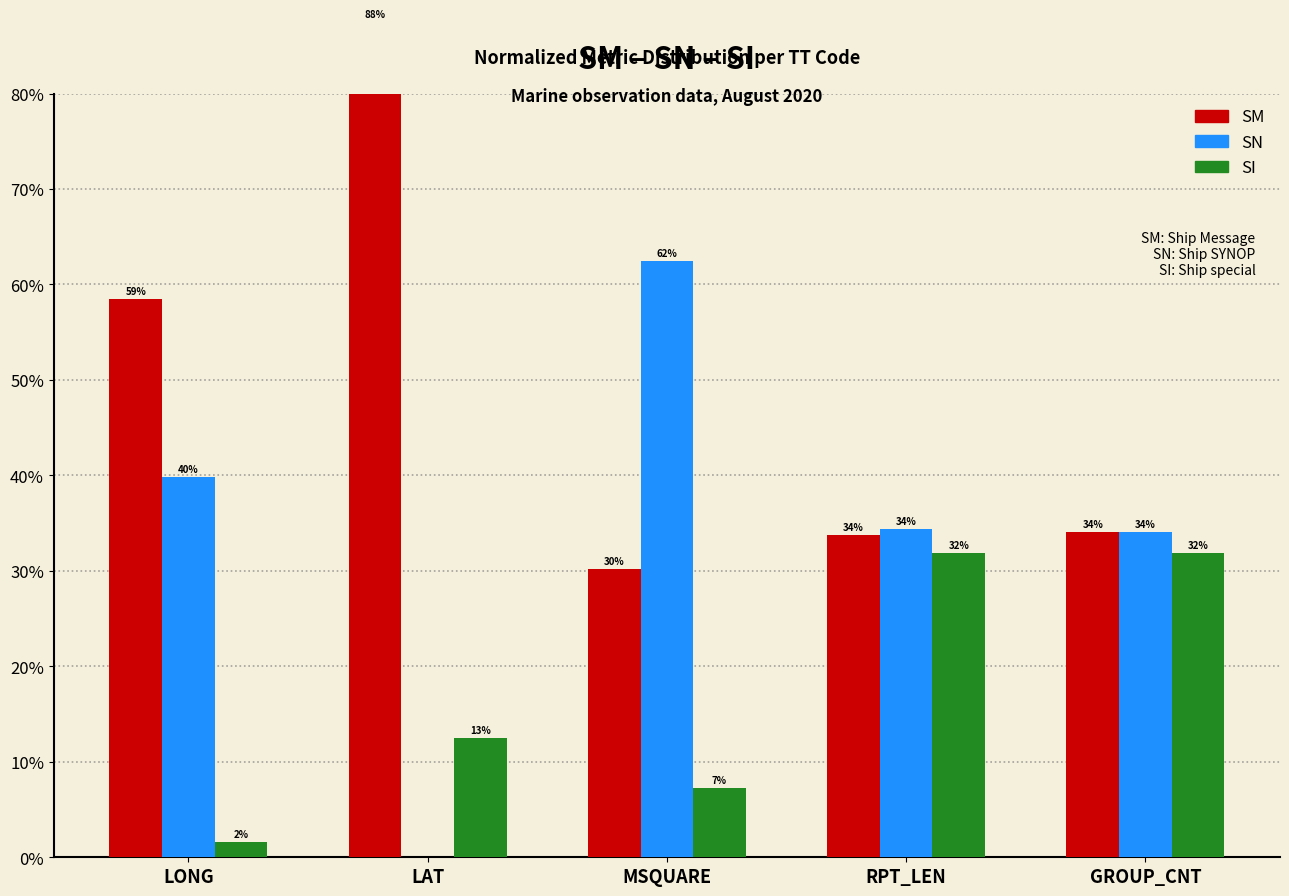

How many data points does each series have?

5